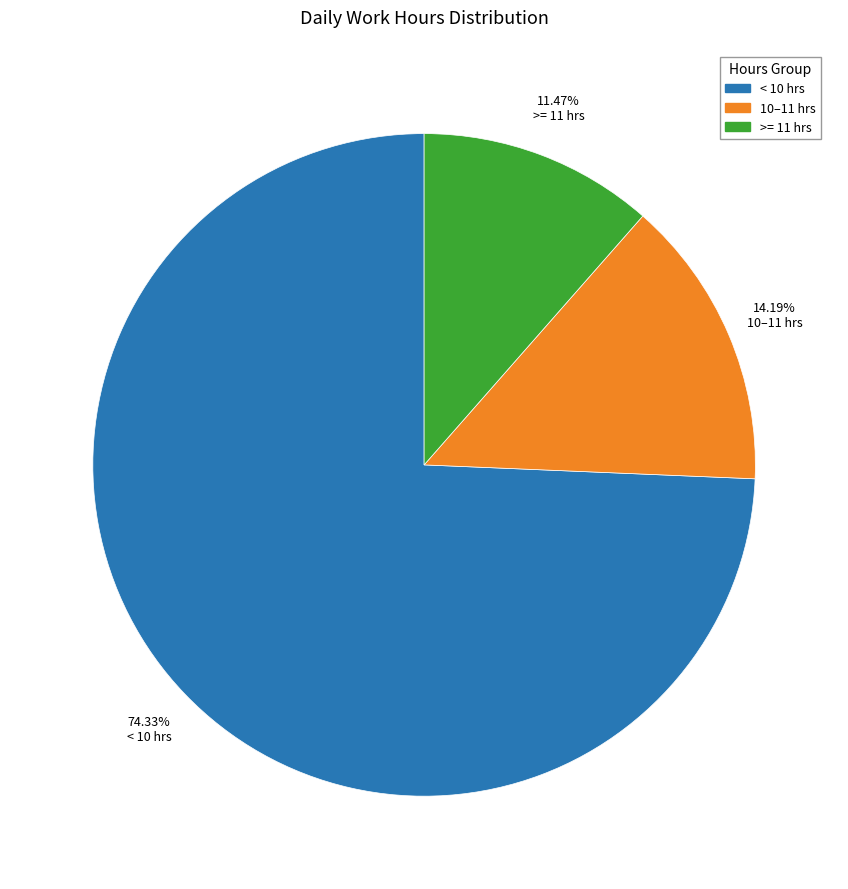

Does any single category account for the majority?

Yes